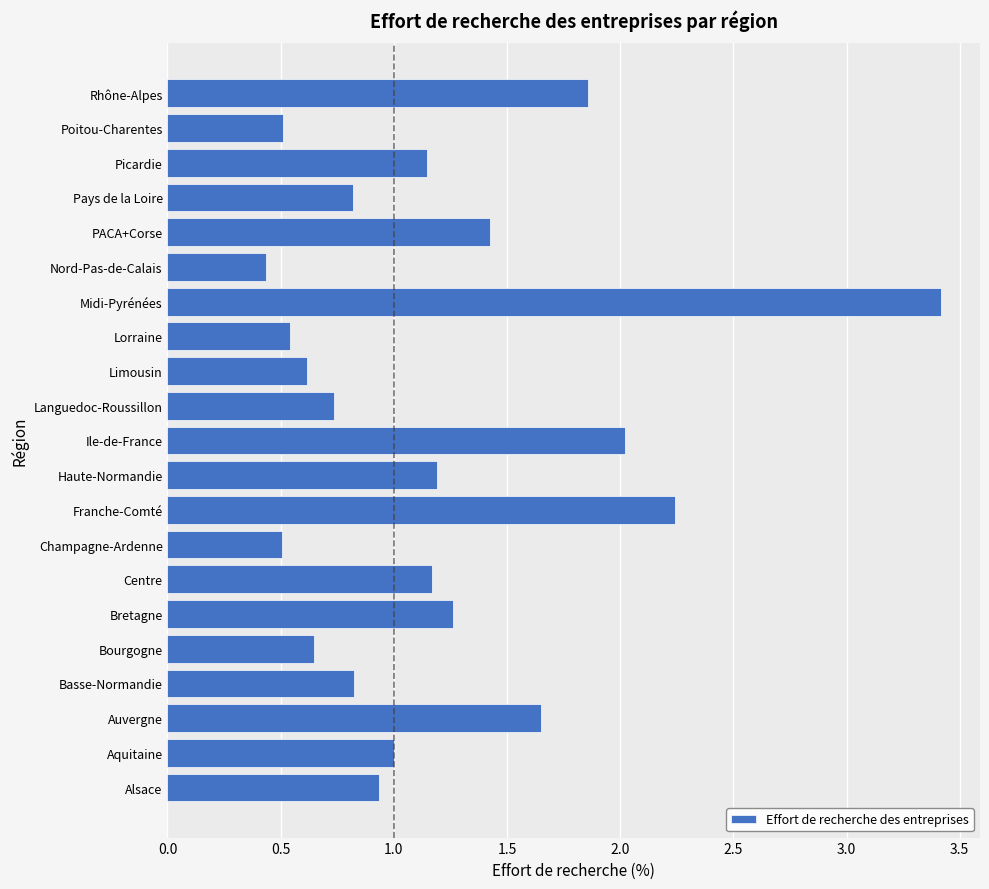

At which label is the value closest to 1?

Aquitaine